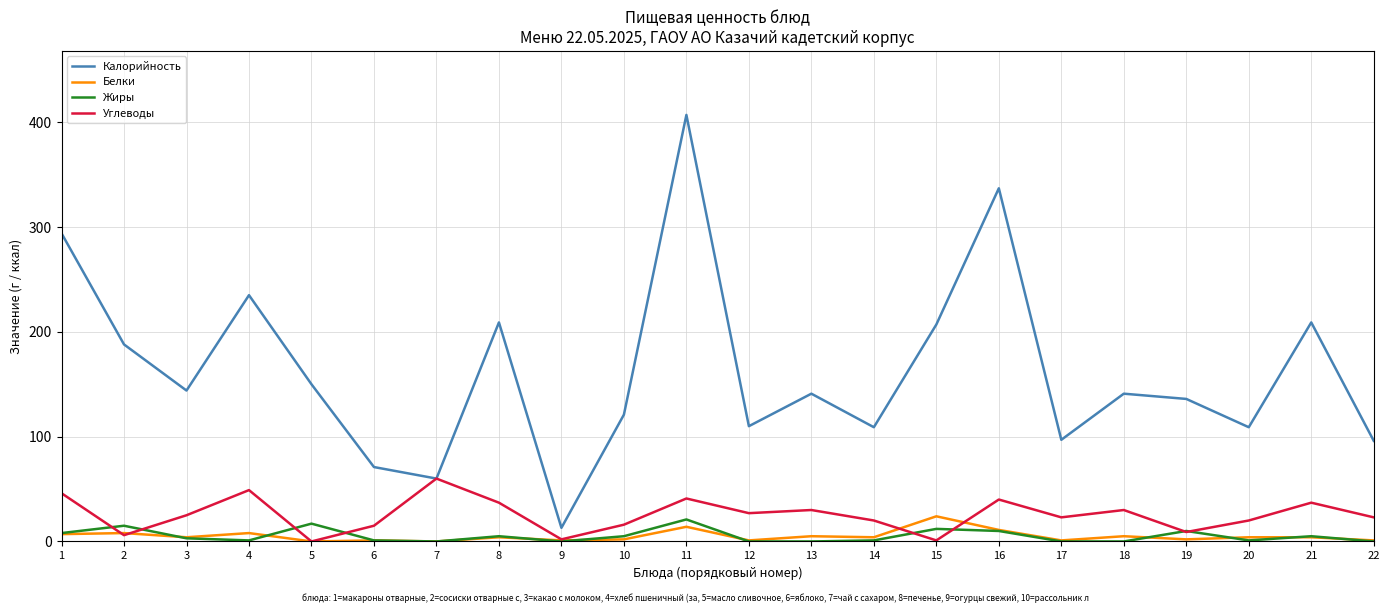

What are all the series names shown in the legend?

Калорийность, Белки, Жиры, Углеводы